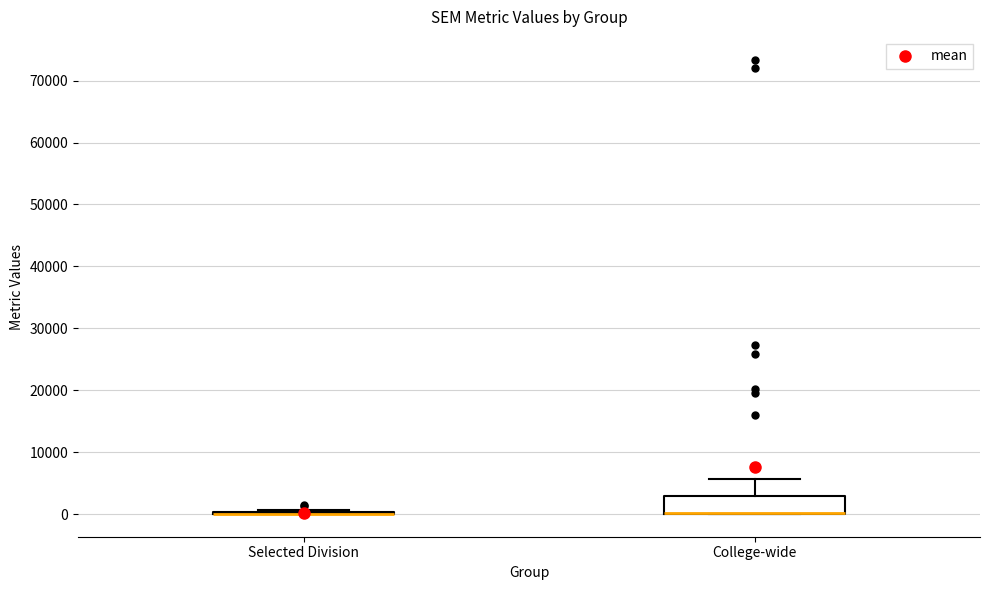

Reading left to right, read every box against the y-axis: the position of its median line, the range the box covers, and the ends of its whiskers. The values are not printed on the chart, so give them approximately, as read against the axis.

Selected Division: box collapsed to a line at 0, whiskers 0 to 1000
College-wide: median 0 (drawn on the box's lower edge), box 0 to 3000, whiskers 0 to 6000